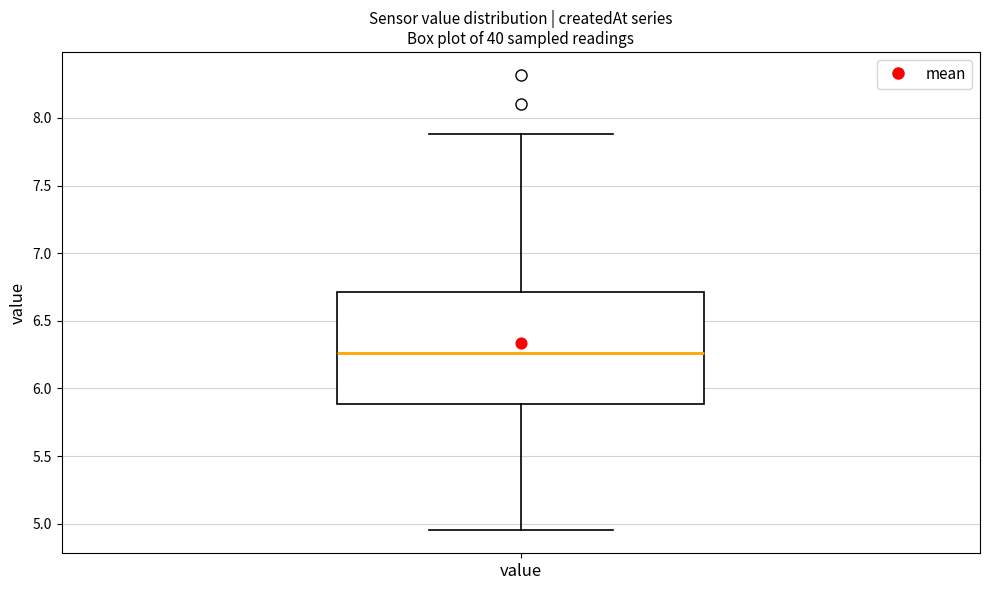

Transcribe this box plot: give where the median line is, the range the box spans, and where the two whiskers end, as read against the y-axis. The values are not printed on the chart, so give them approximately, as read against the axis.

median 6.25, box 5.90 to 6.70, whiskers 4.95 to 7.90